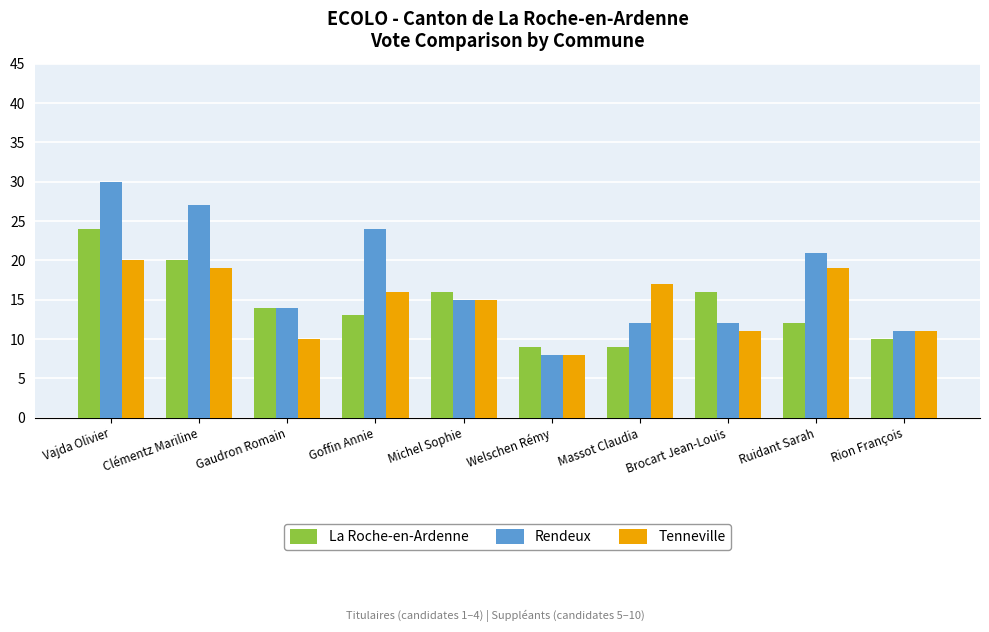

What is the maximum value for La Roche-en-Ardenne?

24